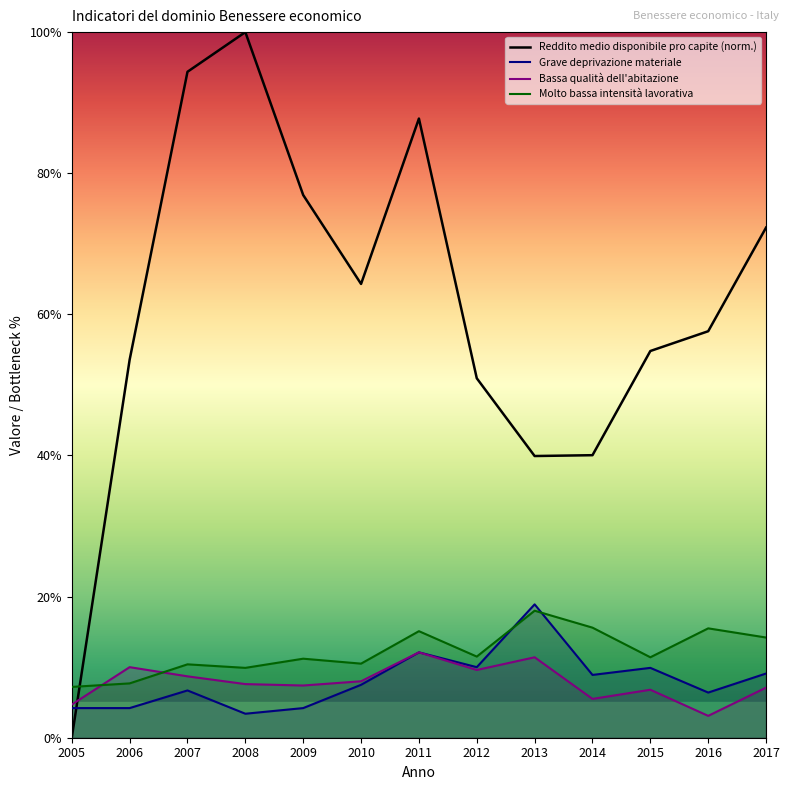

The Molto bassa intensità lavorativa series shows 15.1 at 2011. True or false?

True